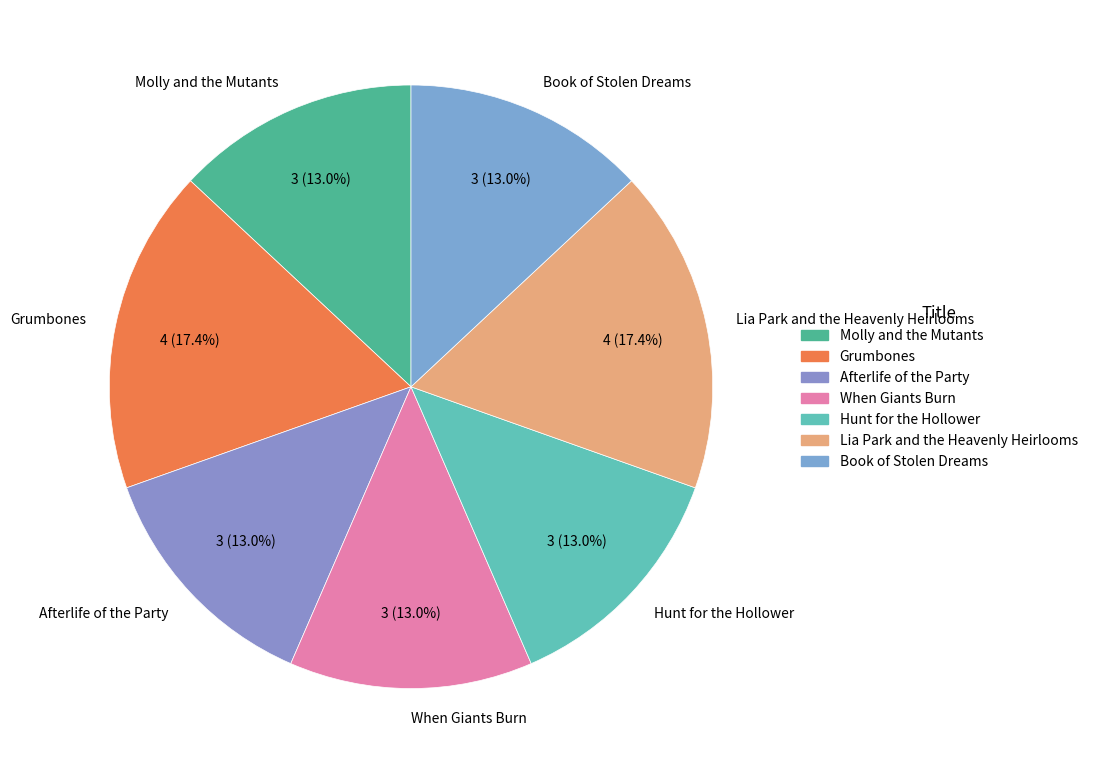

The Molly and the Mutants slice represents 7% of the pie. True or false?

False